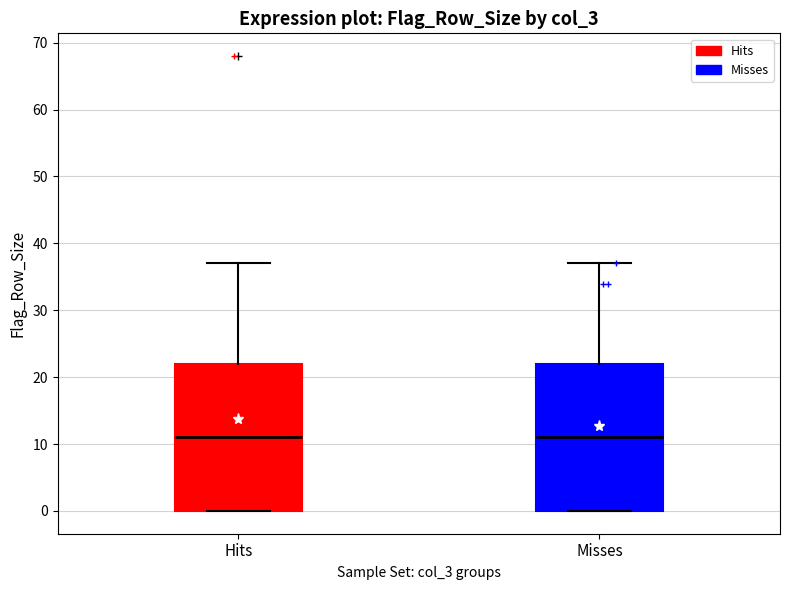

Reading left to right, read every box against the y-axis: the position of its median line, the range the box covers, and the ends of its whiskers. The values are not printed on the chart, so give them approximately, as read against the axis.

Hits: median 11, box 0 to 22, whiskers 0 to 37
Misses: median 11, box 0 to 22, whiskers 0 to 37